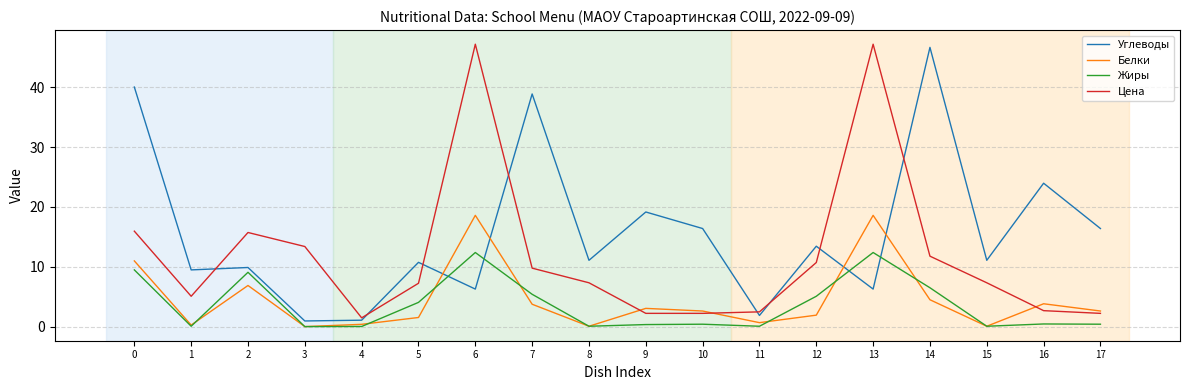

In Белки, how many points are lower than both neighbors (excluding endpoints)?

5